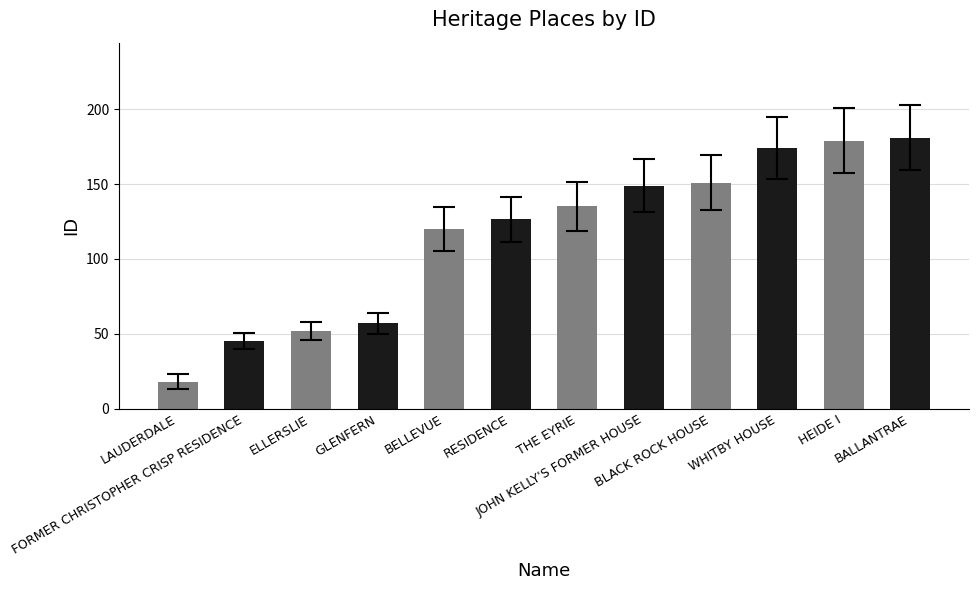

Are the bars horizontal?

No